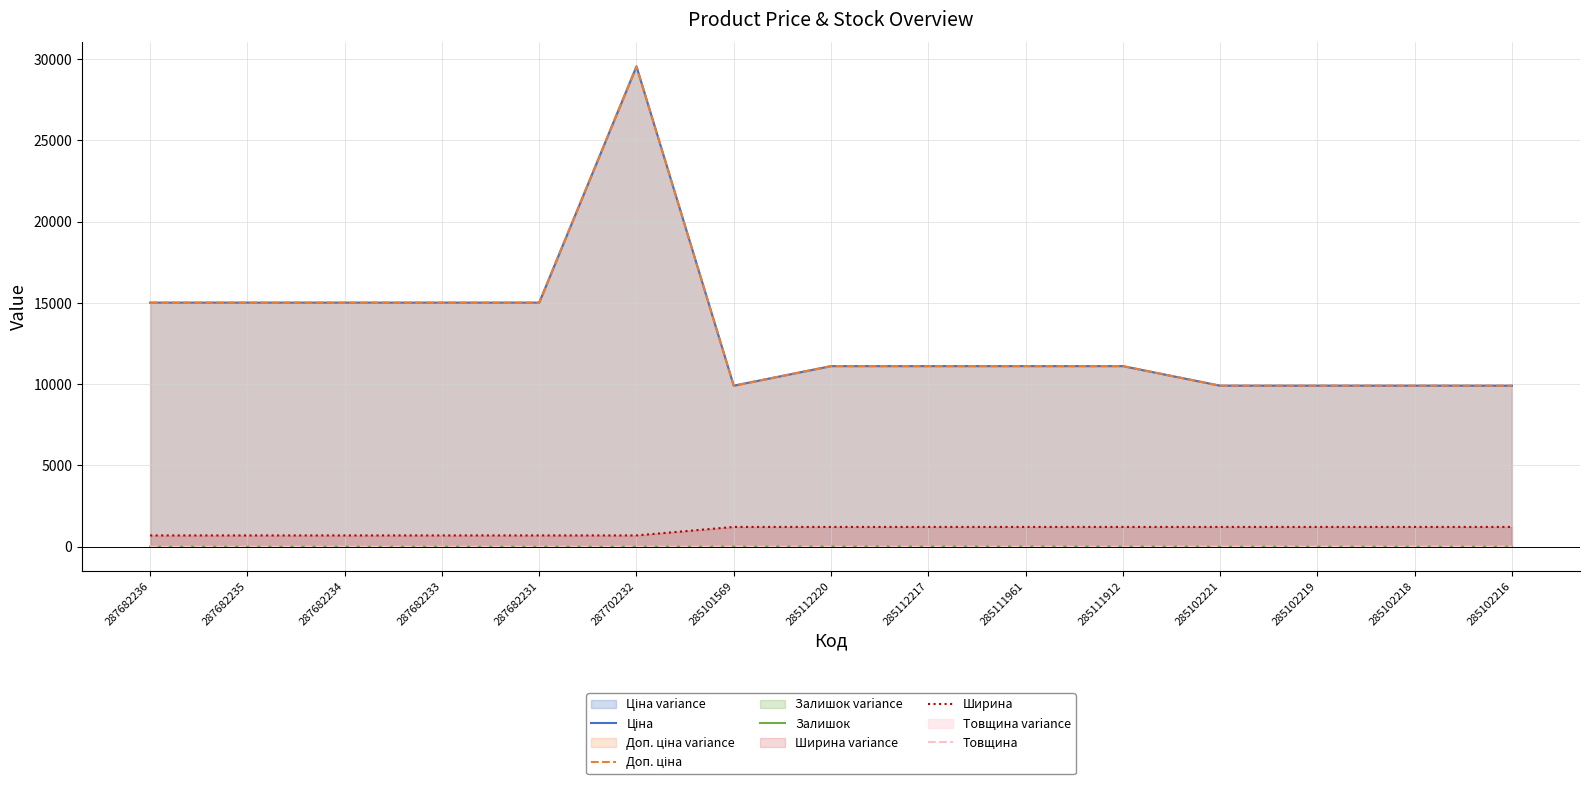

What is the label of the 13th point from the left?

285102219